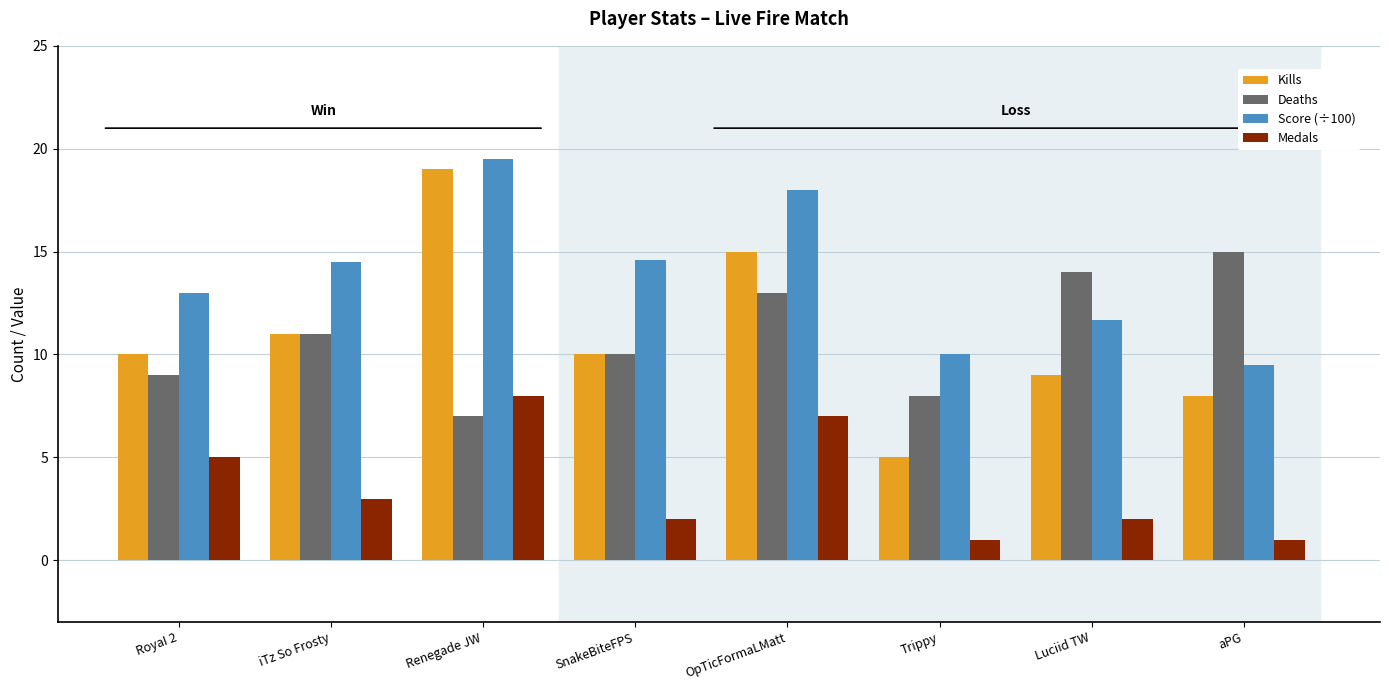

What is the approximate value of Medals at SnakeBiteFPS?

2.0